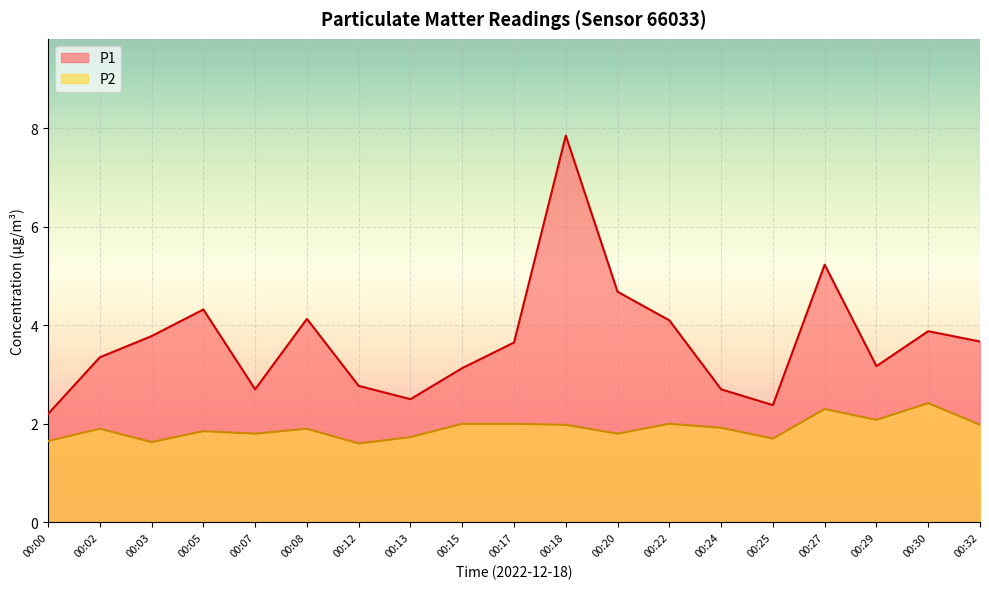

What is the difference between the maximum and minimum values in the P2 series?

0.8